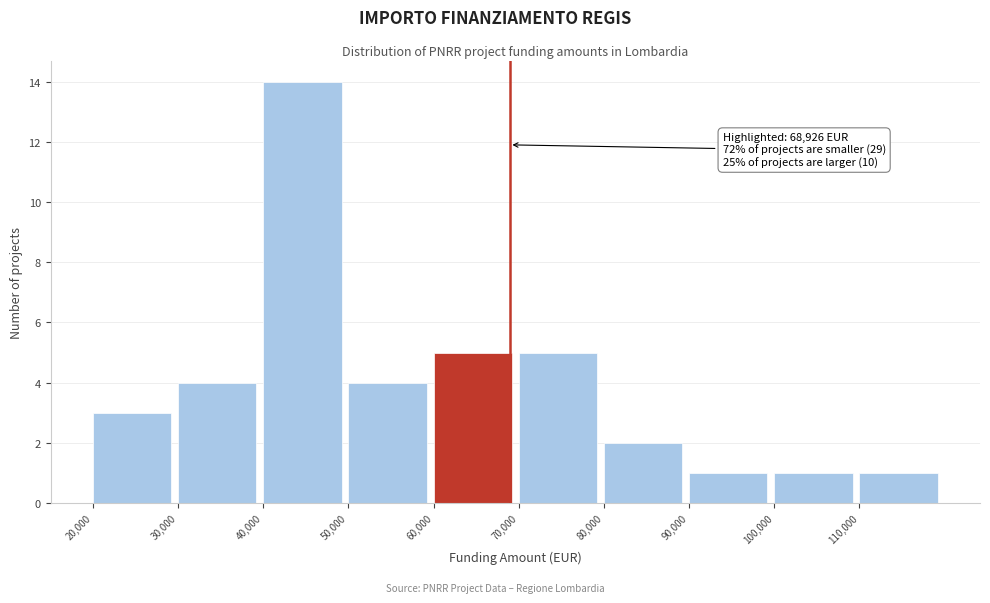

Which range on the x-axis has the tallest bar?

40000 to 50000